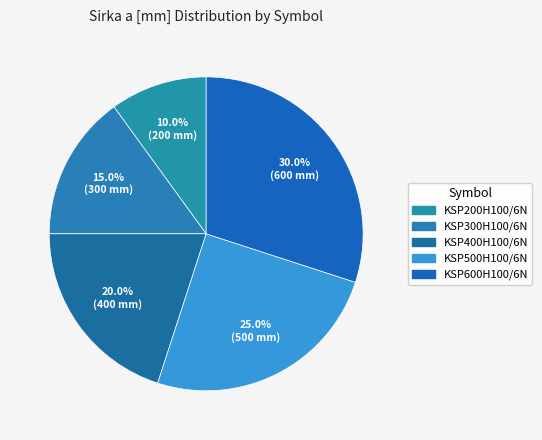

Is it true that KSP300H100/6N is 4% of the pie?

False